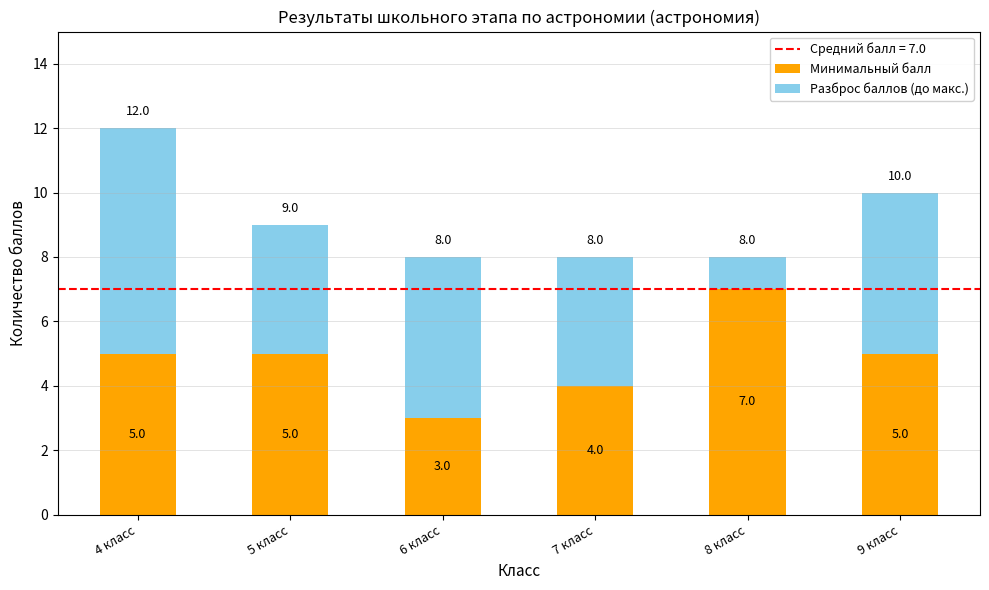

What is the difference between the maximum and second lowest values in the Минимальный балл series?

3